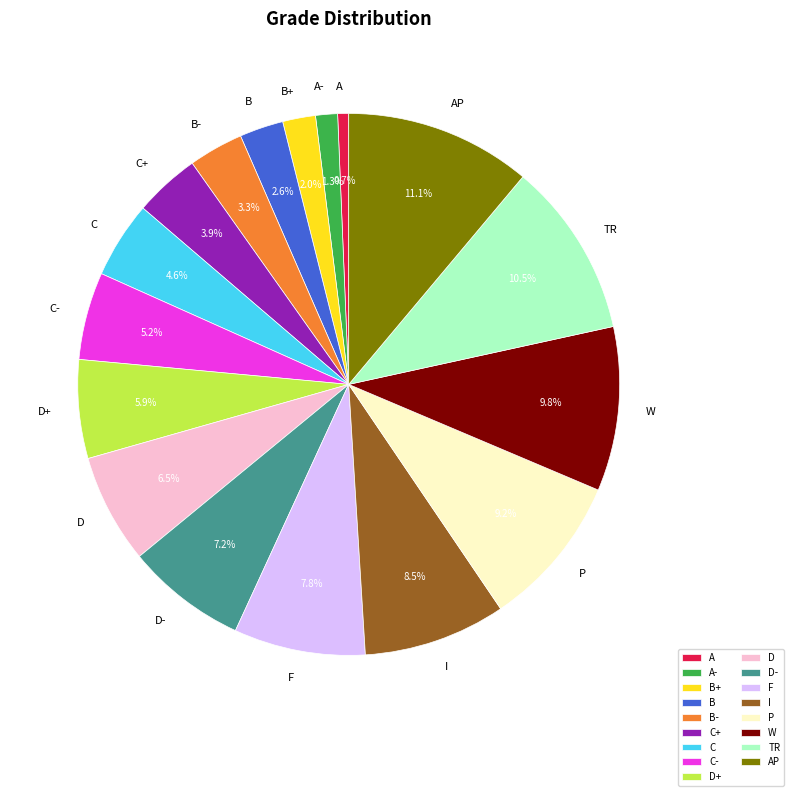

To the nearest percent, what portion does P represent?

9%